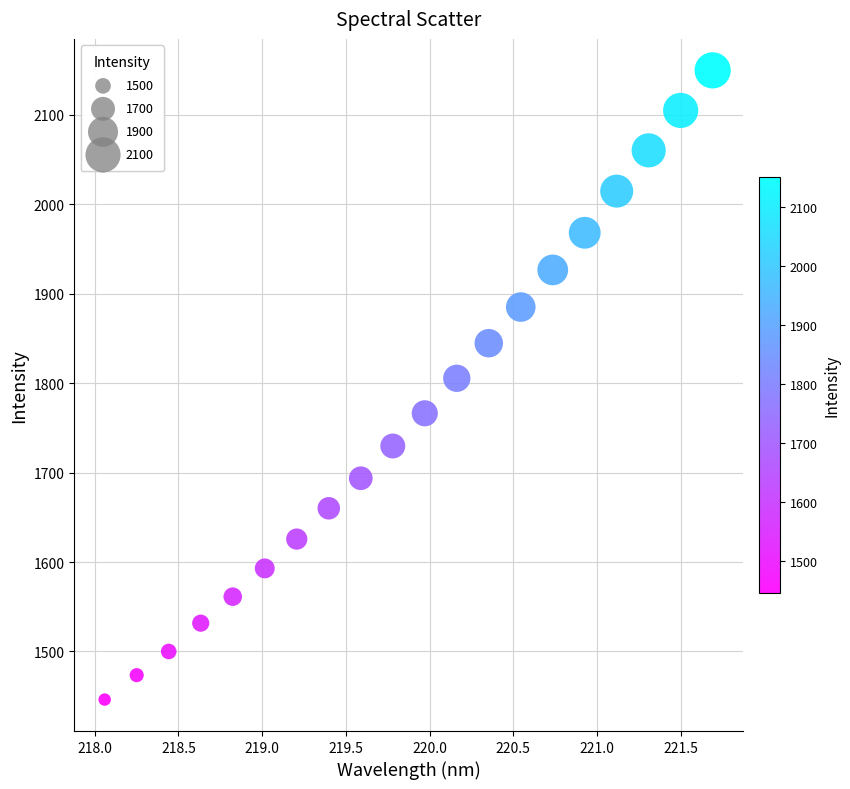

What Y value in the scatter plot is closest to 1797?

1805.5